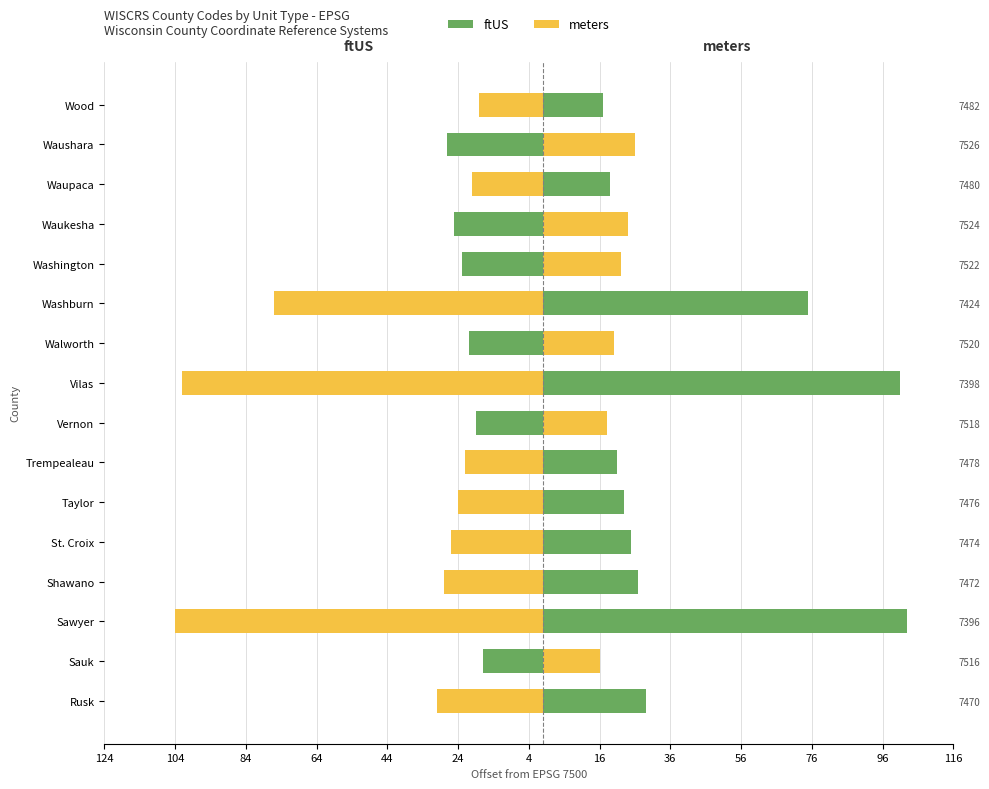

Reading left to right, transcribe all the data shown in this chart.

ftUS: 29	-17	103	27	25	23	21	-19	101	-21	75	-23	-25	19	-27	17
meters: -30	16	-104	-28	-26	-24	-22	18	-102	20	-76	22	24	-20	26	-18